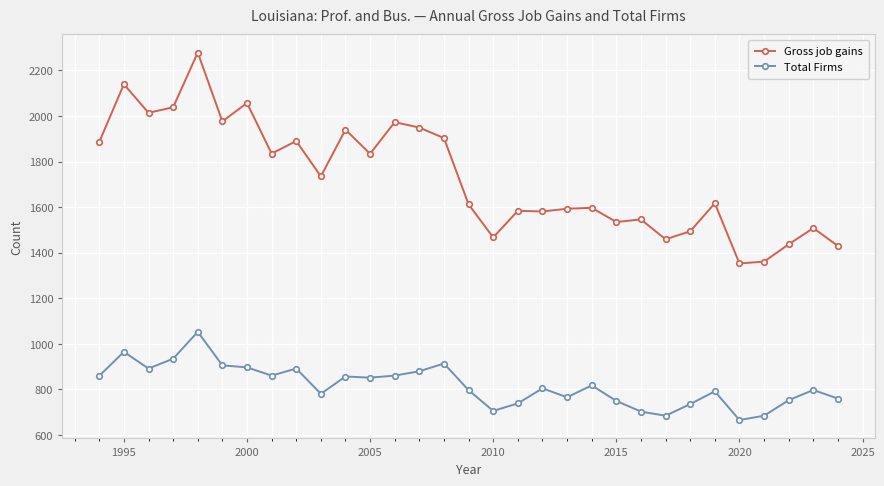

At how many categories does at least one series exceed 1016?

31